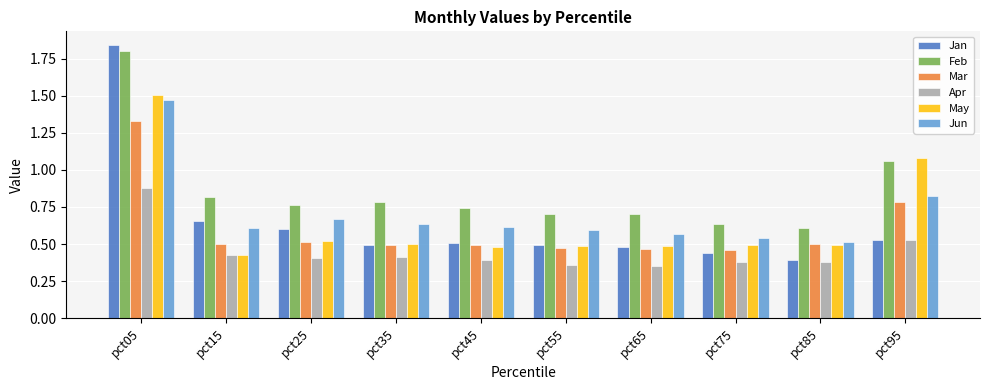

Which series changed the most between pct65 and pct95?

May